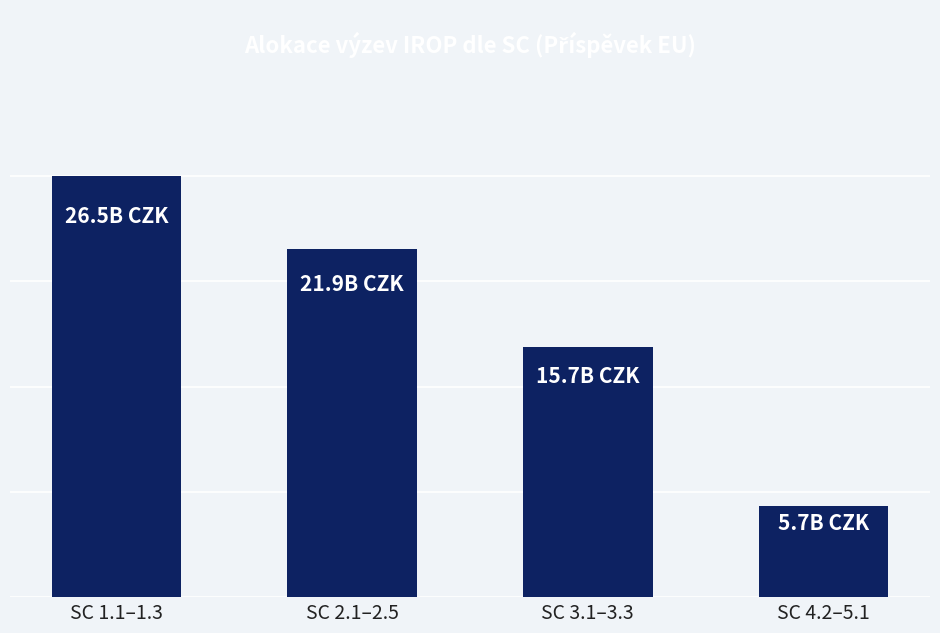

Rank the categories by value from lowest to highest.

SC 4.2–5.1, SC 3.1–3.3, SC 2.1–2.5, SC 1.1–1.3